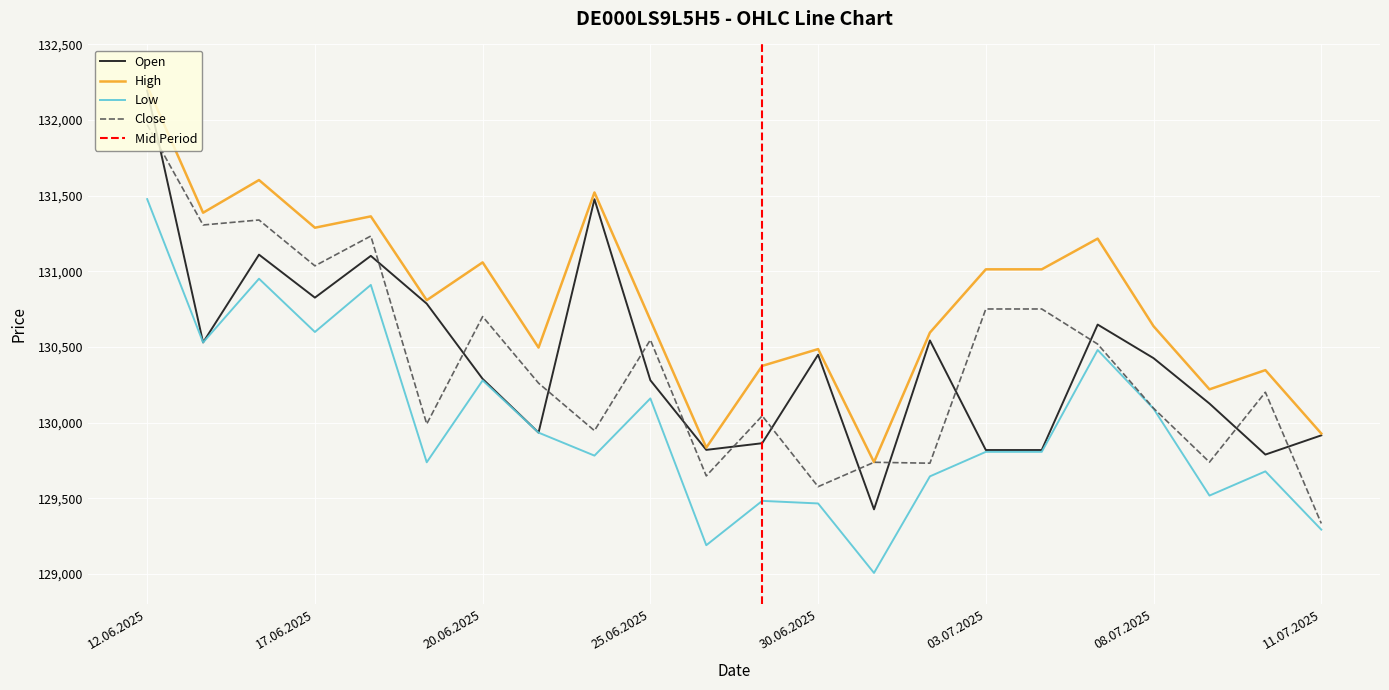

What is the value of the Close point at the 14th from the left?

129739